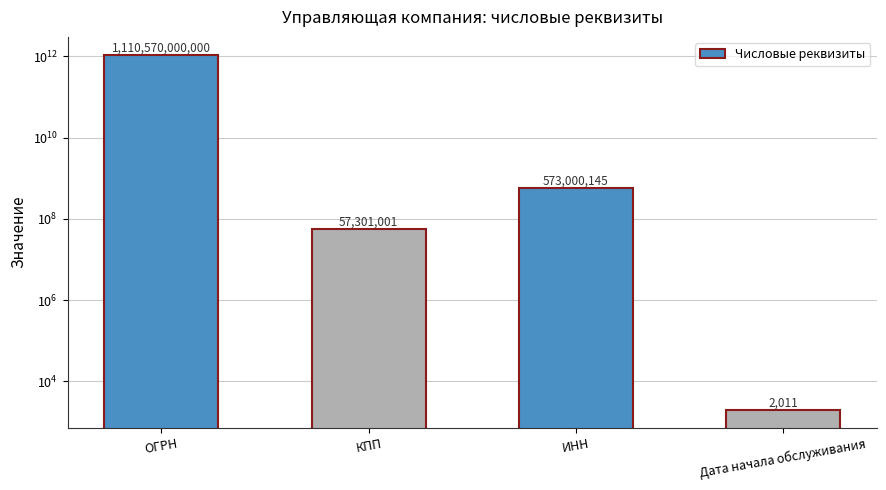

What is the average value?

277800075789